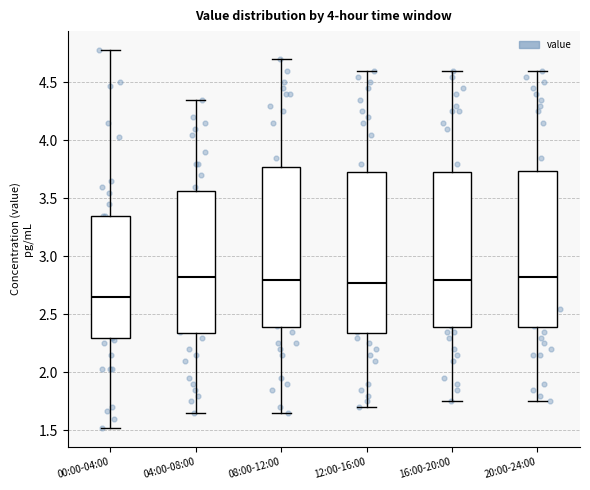

Which box's median line is the lowest?

00:00-04:00